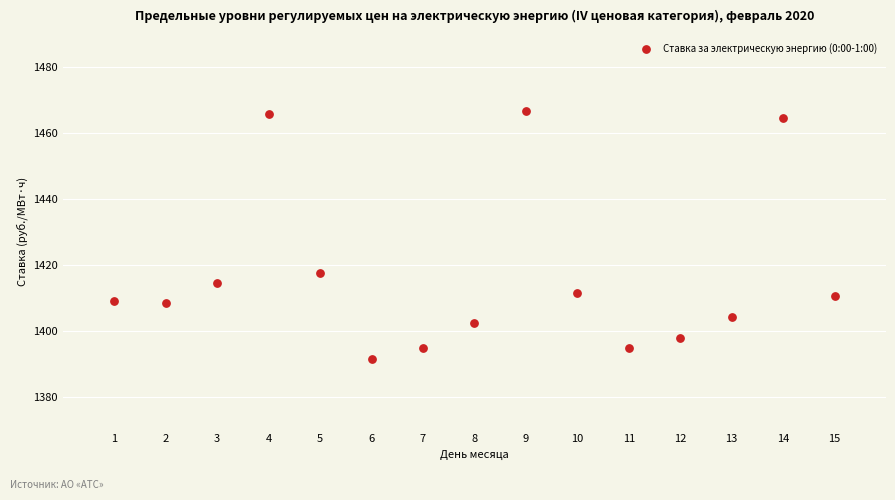

What Y value in the scatter plot is closest to 1429?

1417.6